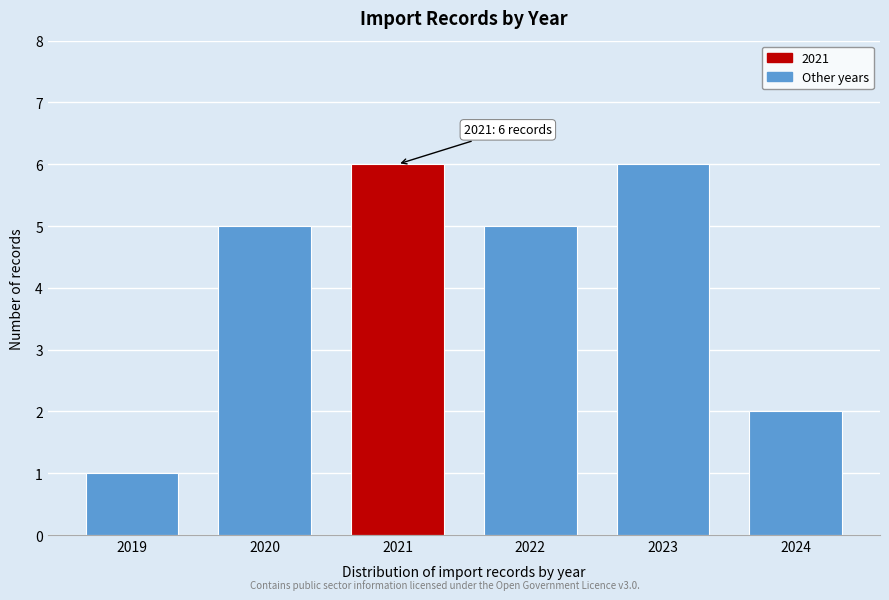

Reading left to right, what are all the values shown in this chart?

2019=1	2020=5	2021=6	2022=5	2023=6	2024=2